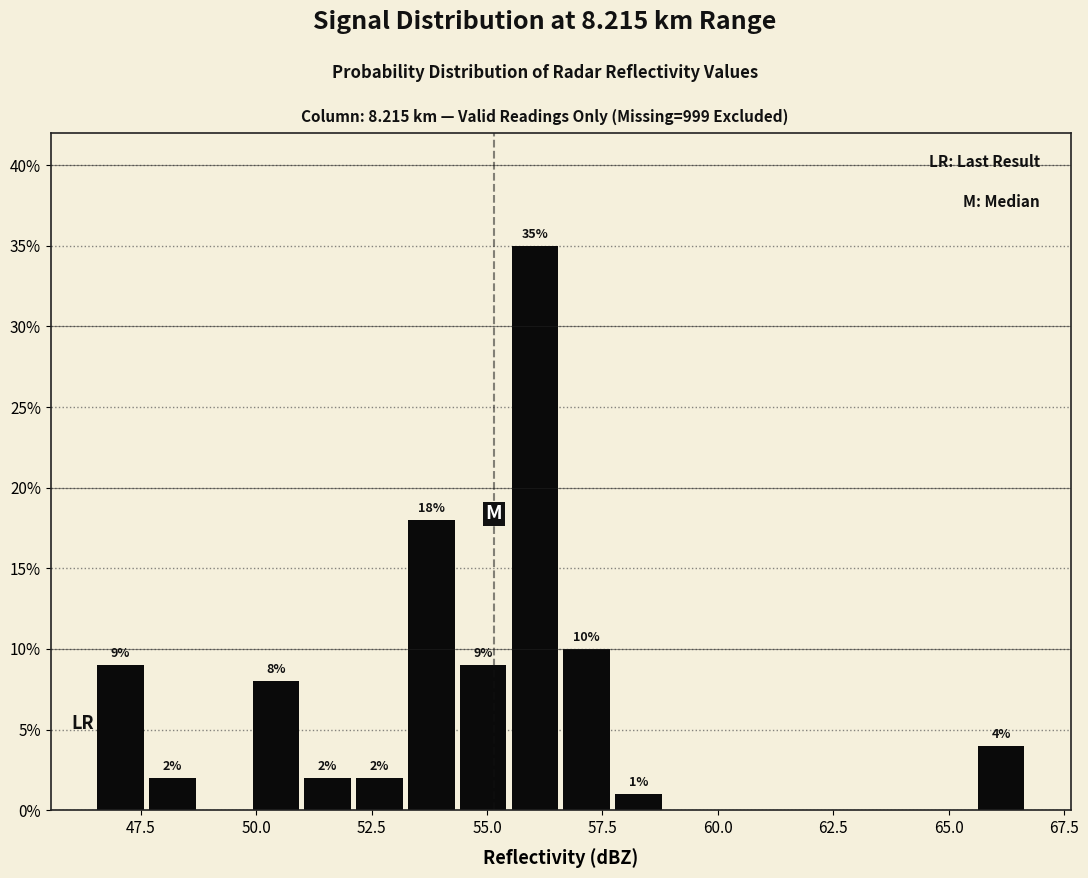

Around what value on the x-axis is the tallest bar? Give the approximate position of its centre, as read against the axis.

56.0